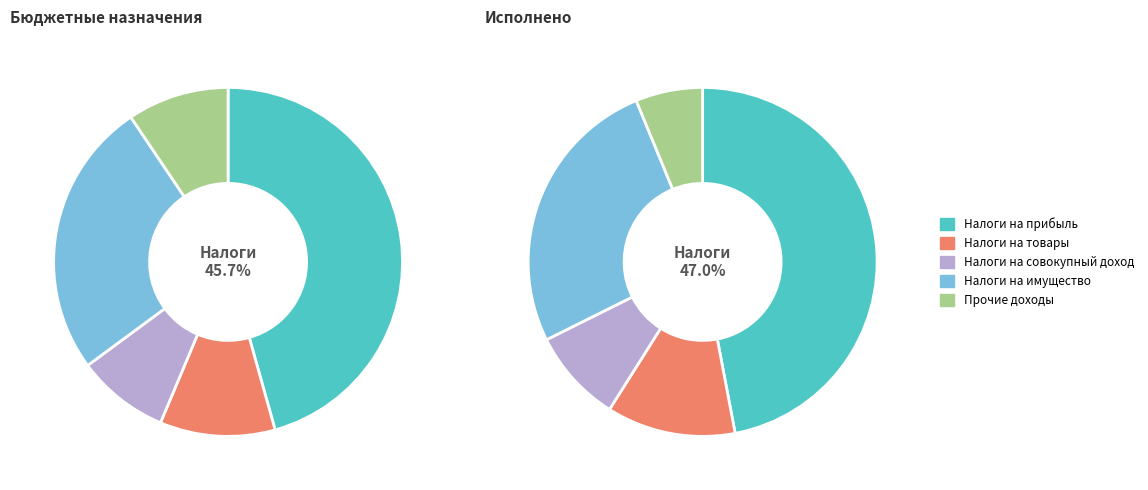

How many slices are in this pie chart?

5